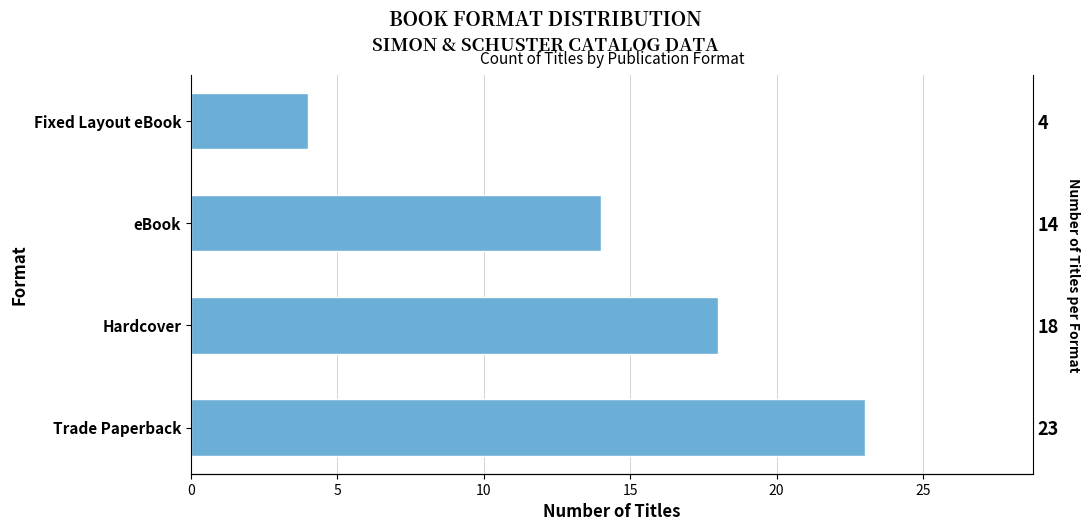

How many bars are there in total?

4